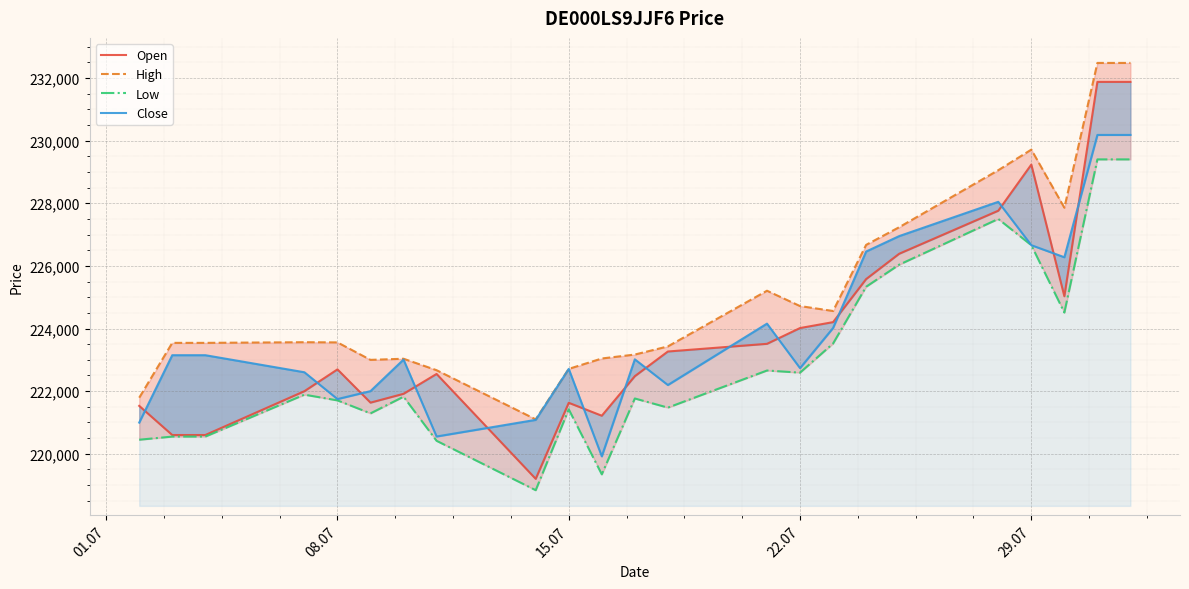

What is the sum of all Open values?

5150779